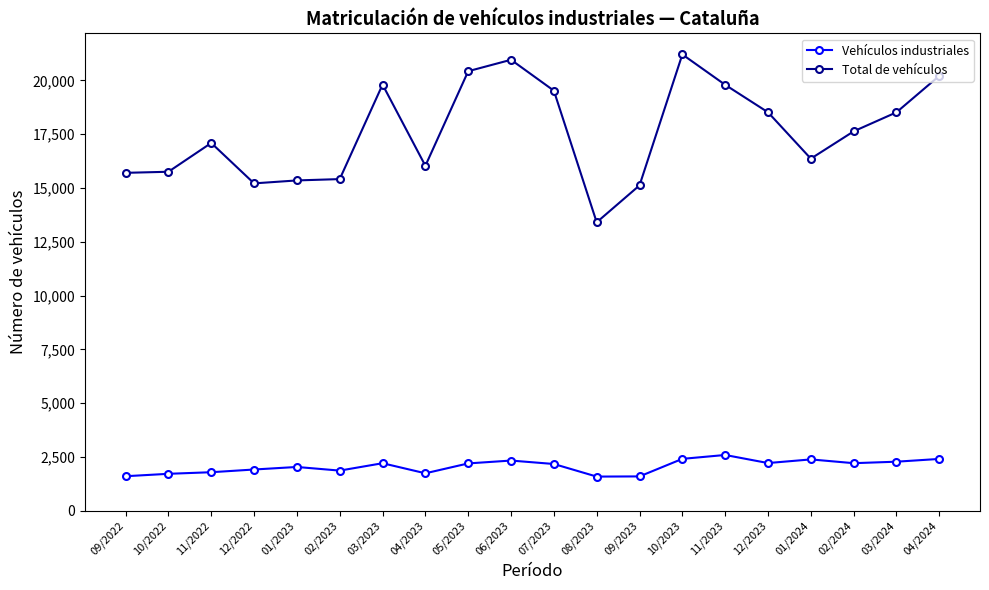

What is the label of the 18th point from the right?

11/2022